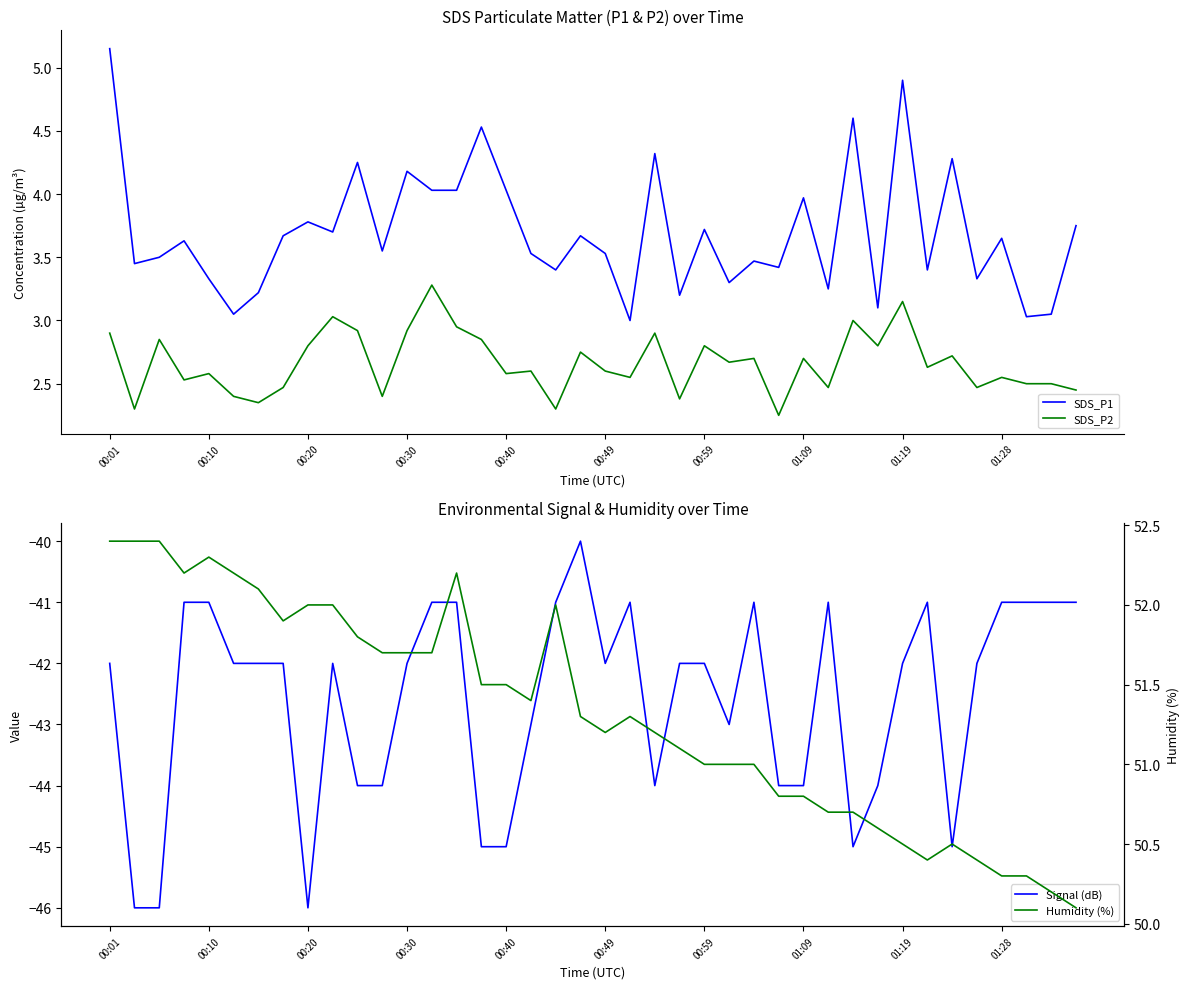

In SDS_P1, how many points are lower than both neighbors (excluding endpoints)?

14